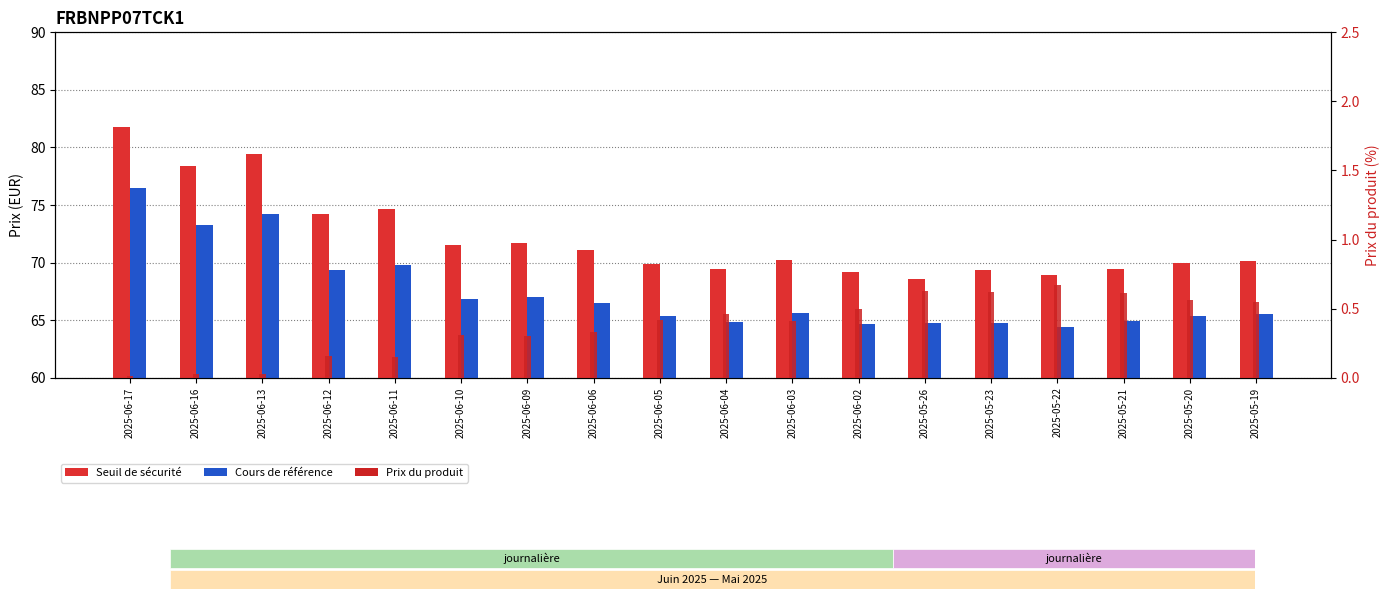

What is the total value across all series at 2025-05-19?

136.2